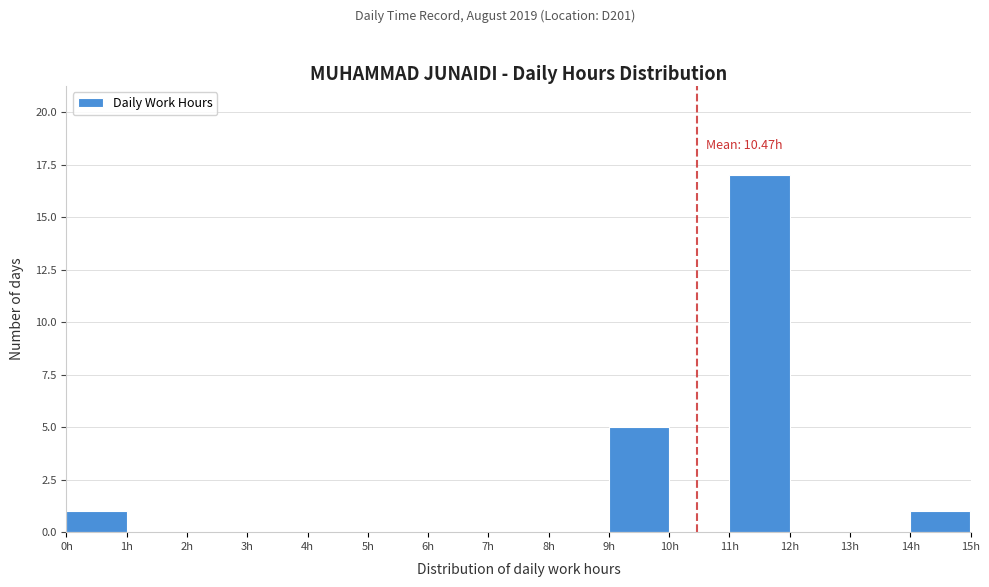

Which range on the x-axis has the tallest bar?

11 to 12